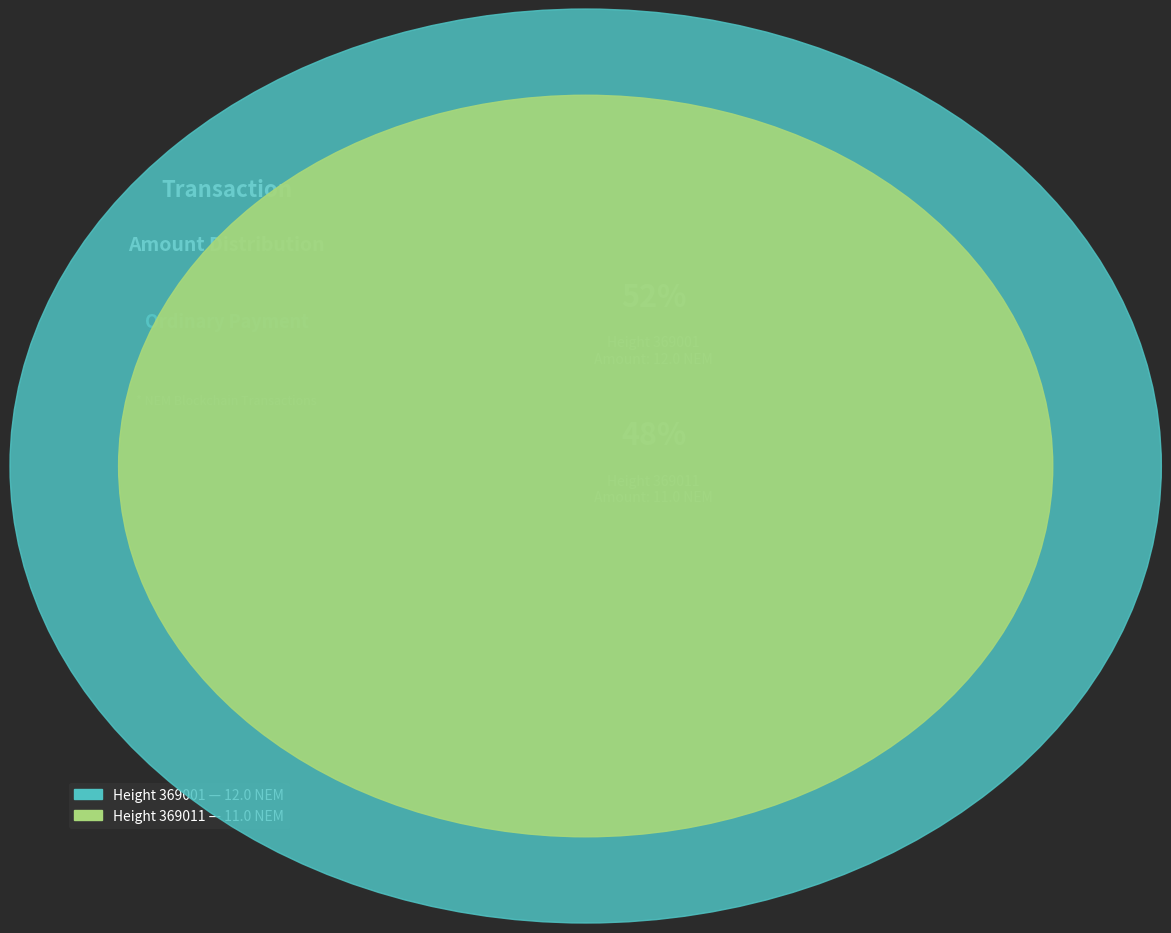

Is the sum of 369011 and 369001 greater than half?

Yes